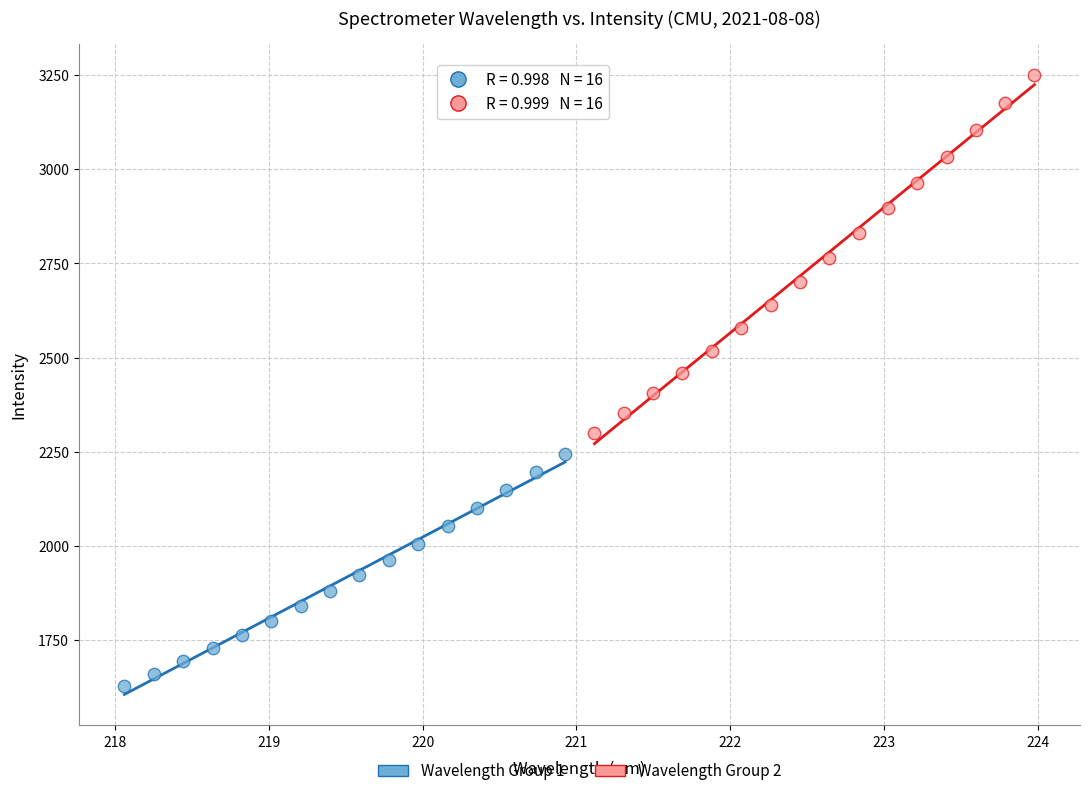

Which series has the largest Y range (max minus min)?

Wavelength Group 2